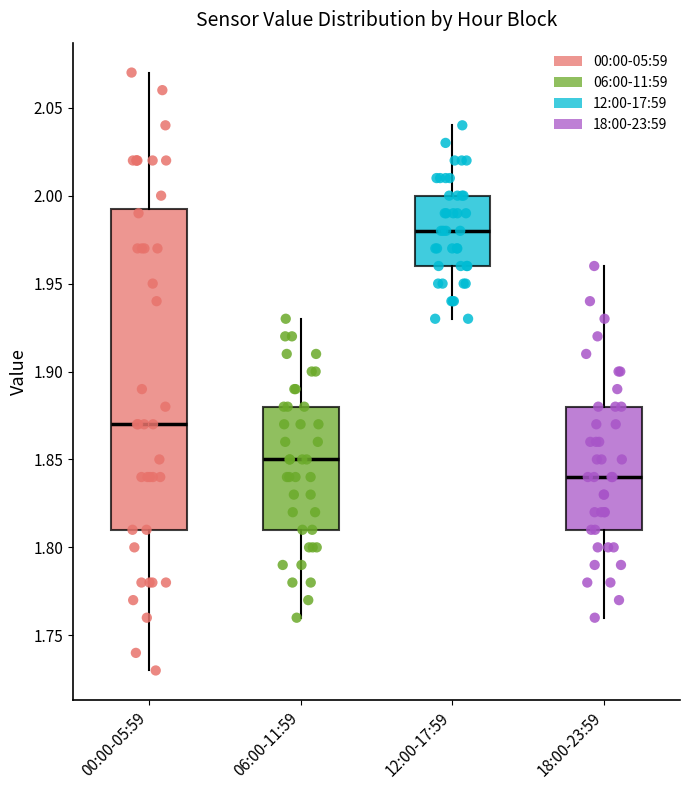

Reading left to right, read every box against the y-axis: the position of its median line, the range the box covers, and the ends of its whiskers. The values are not printed on the chart, so give them approximately, as read against the axis.

00:00-05:59: median 1.870, box 1.810 to 1.995, whiskers 1.730 to 2.070
06:00-11:59: median 1.850, box 1.810 to 1.880, whiskers 1.760 to 1.930
12:00-17:59: median 1.980, box 1.960 to 2.000, whiskers 1.930 to 2.040
18:00-23:59: median 1.840, box 1.810 to 1.880, whiskers 1.760 to 1.960